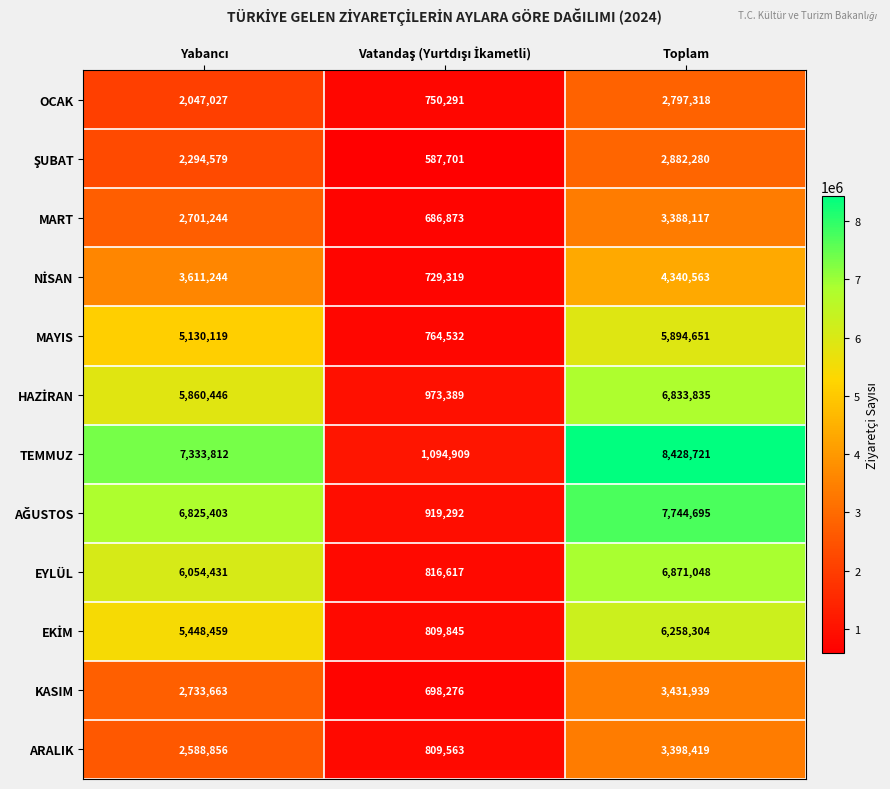

What is the sum of all MART values?

6776234